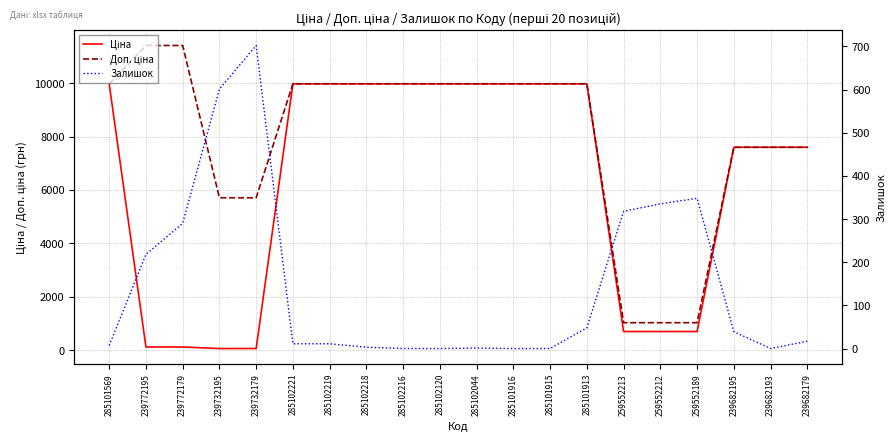

What is the label of the 6th point from the right?

259552213